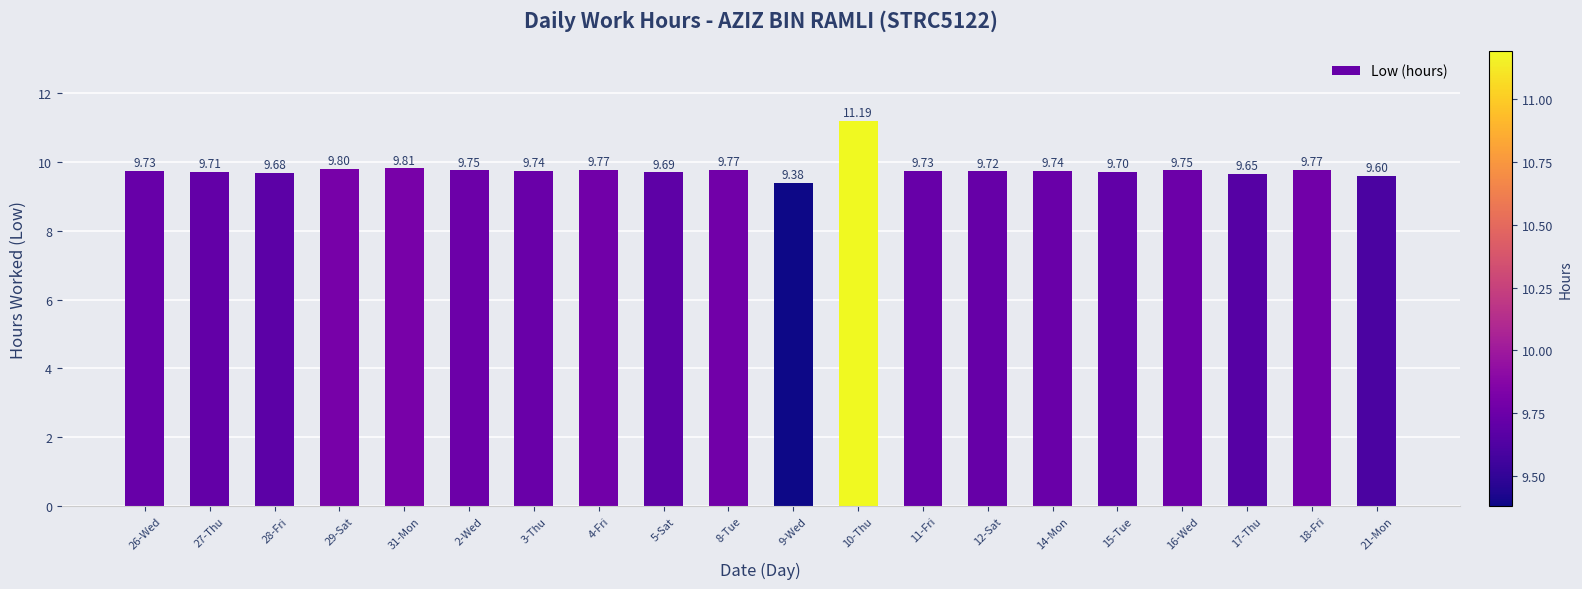

Where is the data nearest to the value 10?

31-Mon